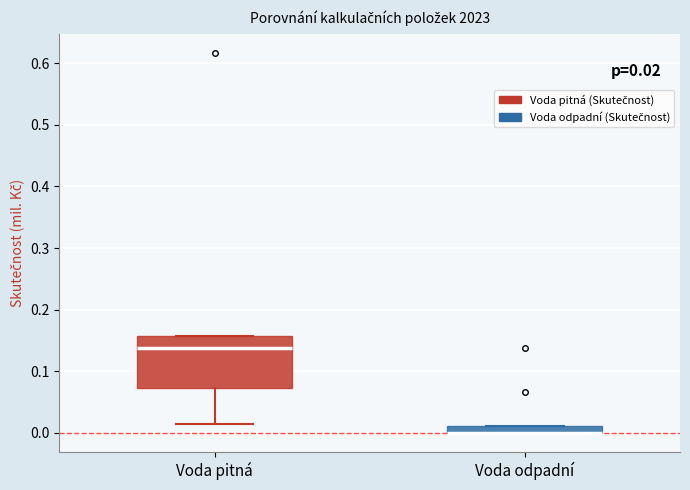

Which box is the tallest, from its lower edge to its upper edge?

Voda pitná